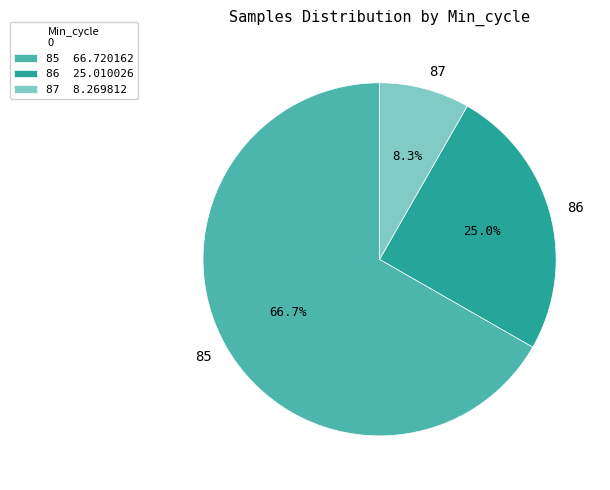

Combined, do 86 and 85 account for over 50%?

Yes